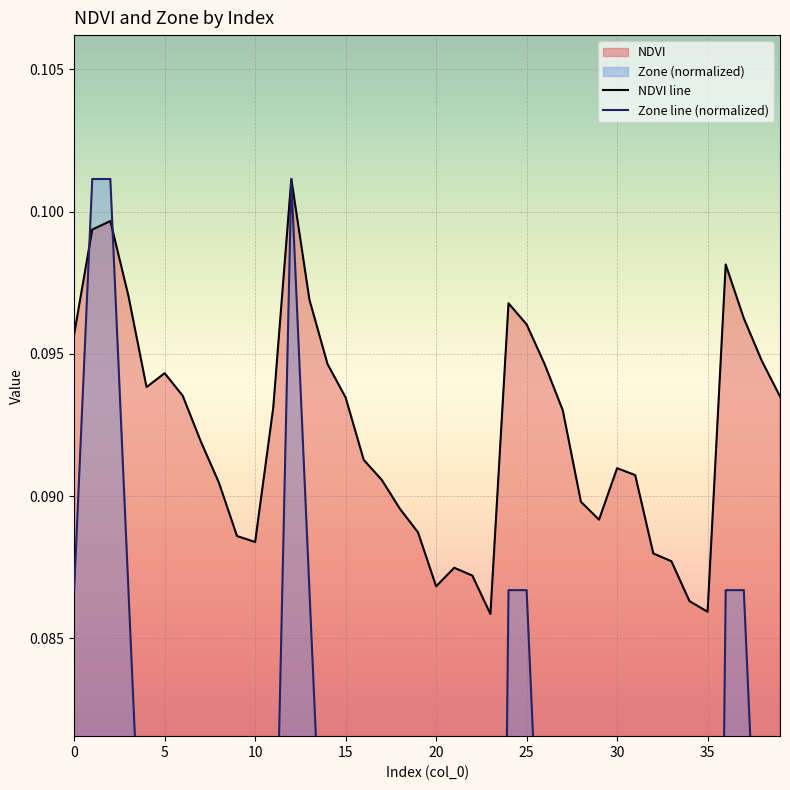

Which series ends up on top after the final intersection of Zone line (normalized) and NDVI line?

NDVI line